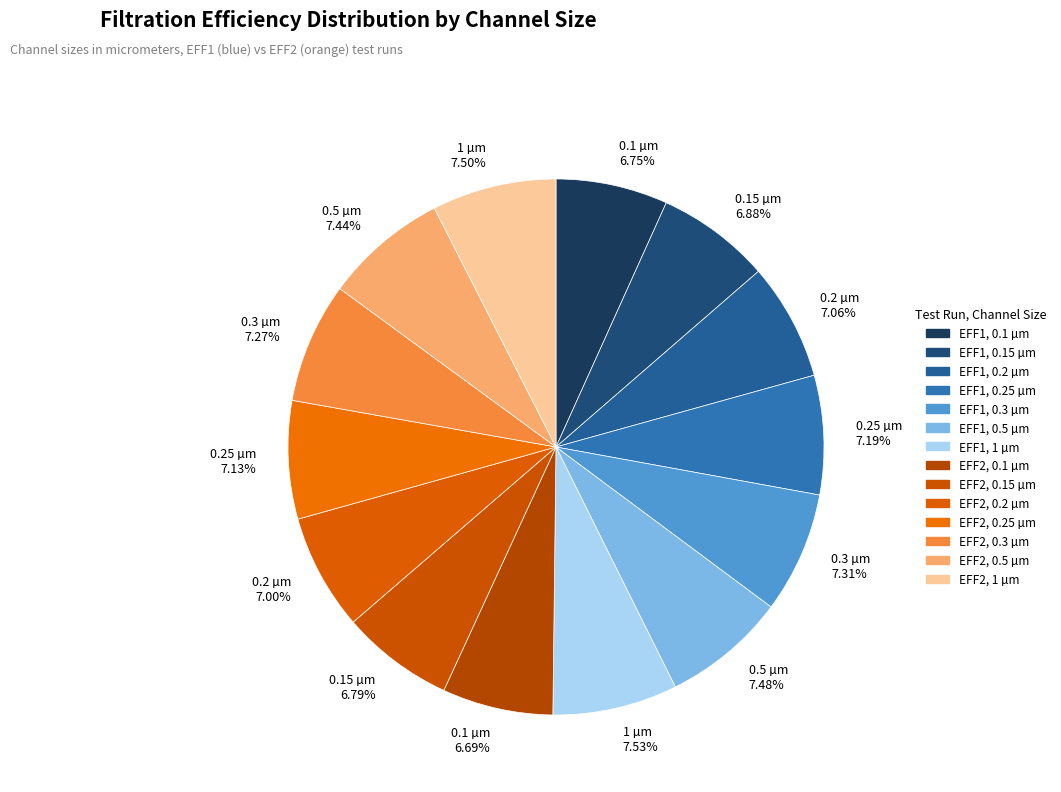

Approximately how many times larger is the value at 0.3 µm 7.27% compared to 0.25 µm 7.19%?

1.0